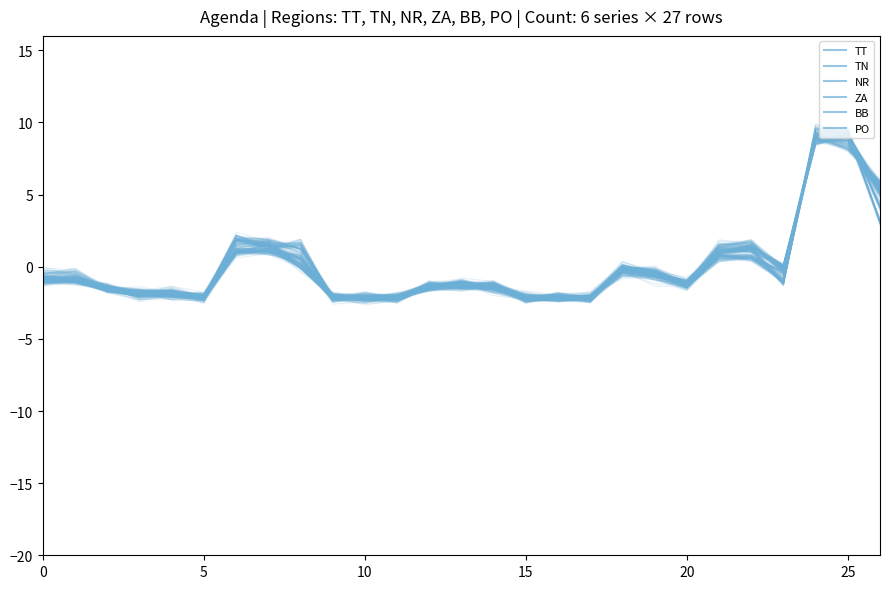

Between which two adjacent categories do BB and TT first intersect?

5 and 10